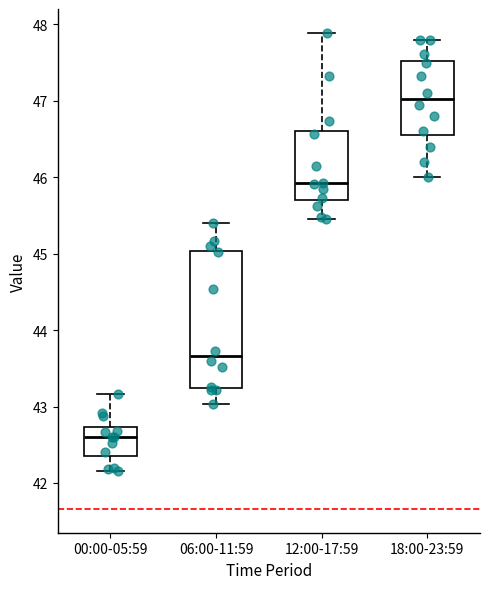

Which box's median line is the lowest?

00:00-05:59